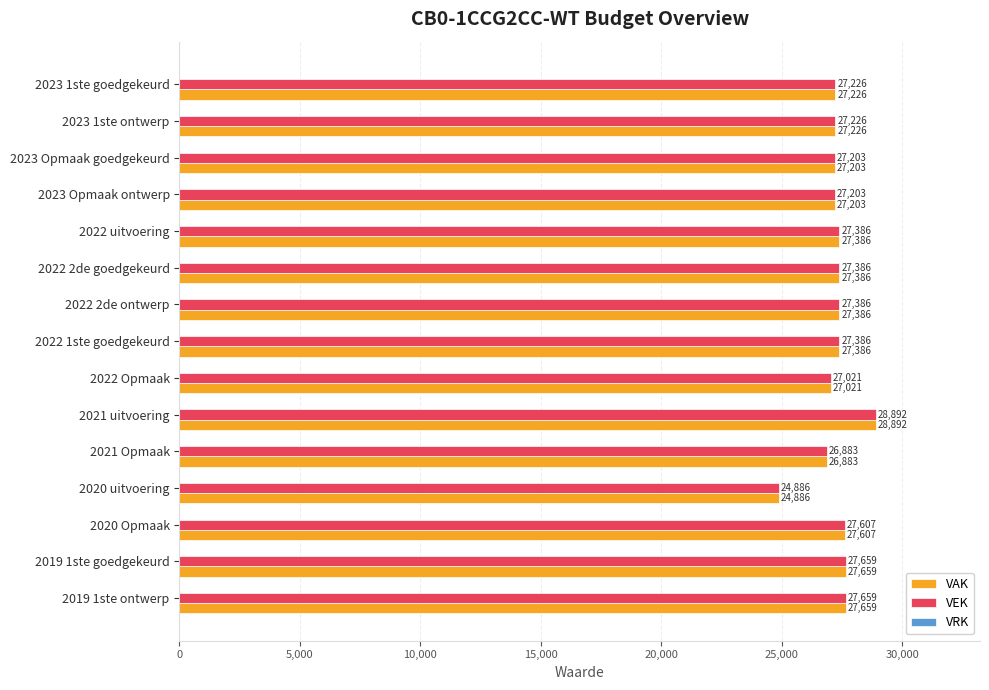

What is the total value across all series at 2023 Opmaak ontwerp?

54406